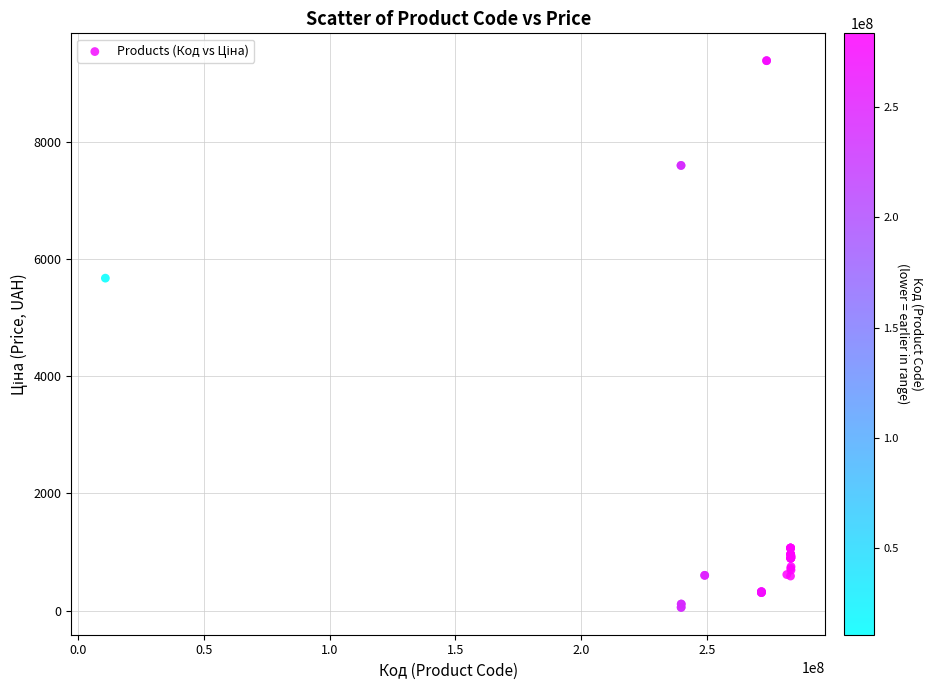

What Y value in the scatter plot is closest to 4720?

5673.8